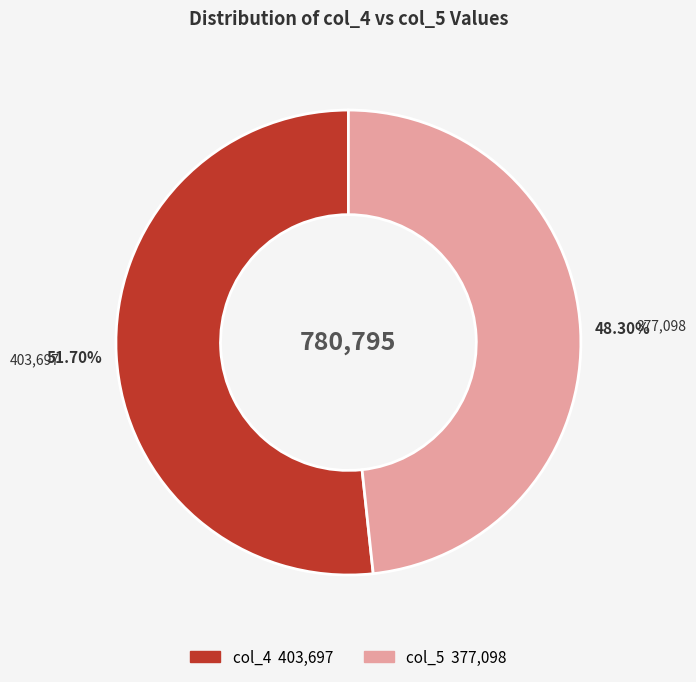

Between col_4 and col_5, which is larger?

col_4